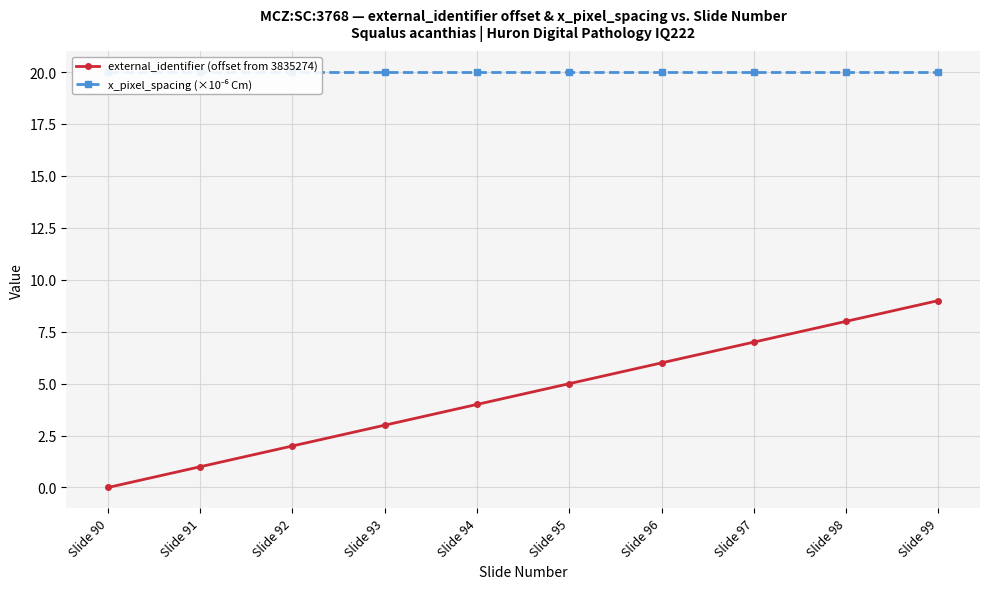

Which label corresponds to the smallest value in the chart?

Slide 90